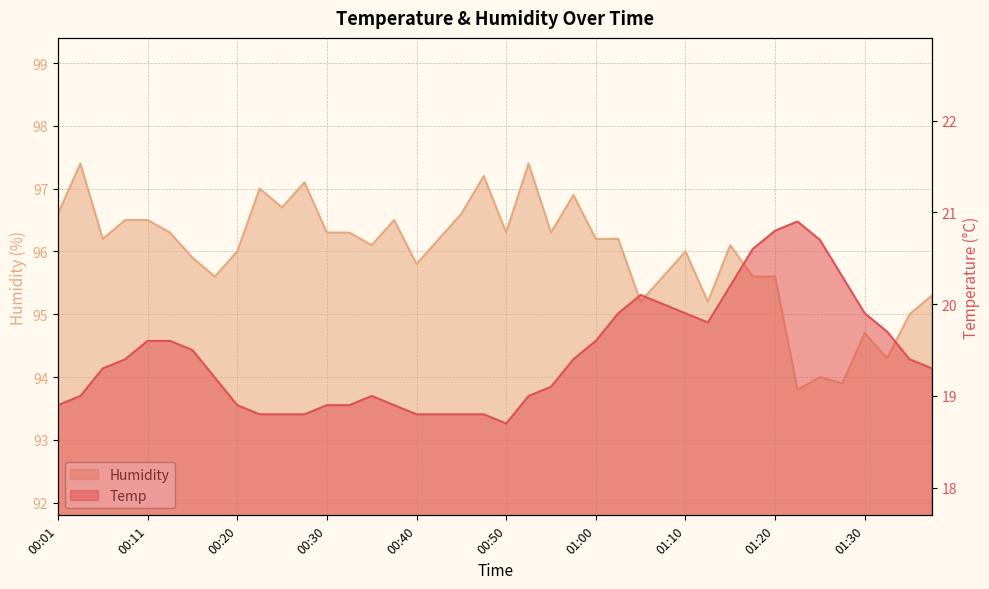

Where is the first local minimum for Temp?

00:50